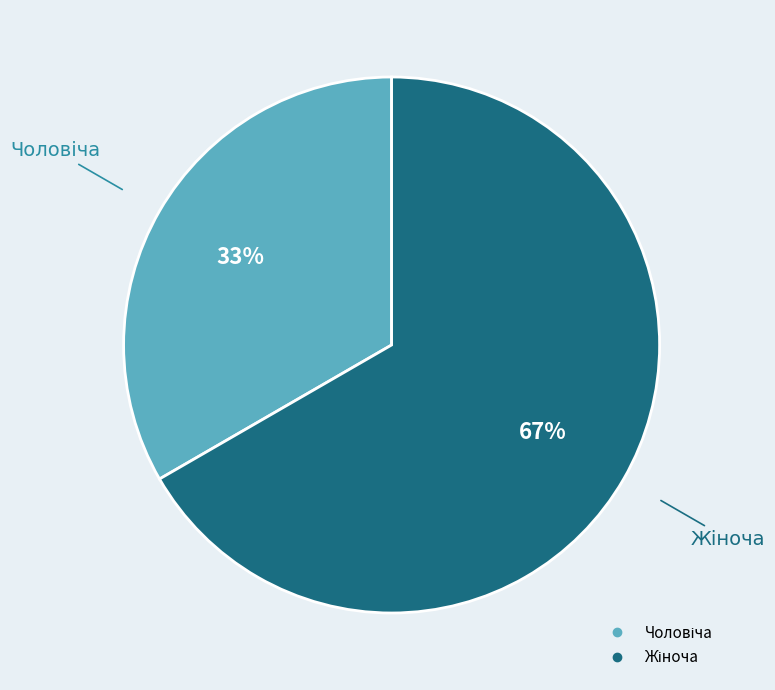

To the nearest percent, what is the average slice percentage?

50%